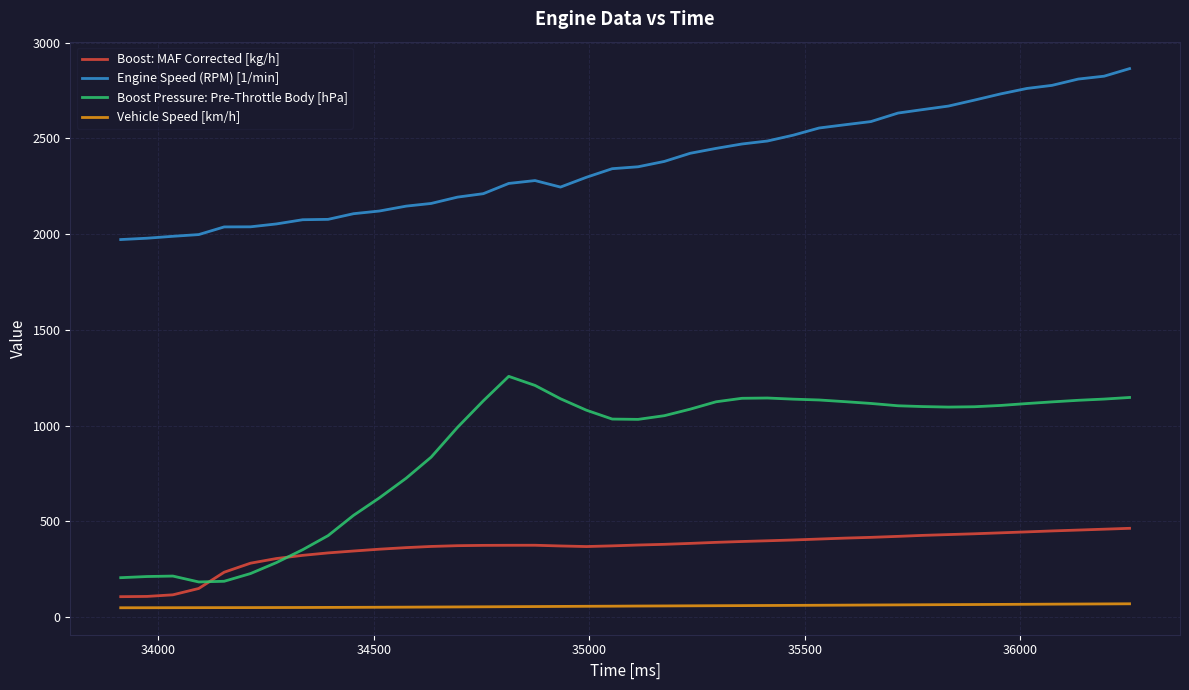

What is the highest value of the Boost: MAF Corrected [kg/h] series?

463.8